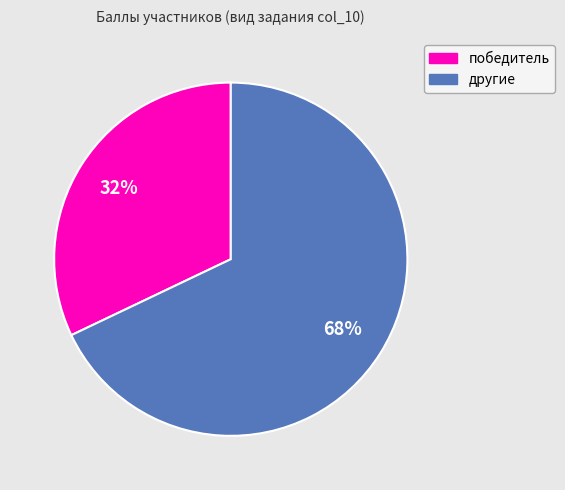

Rank the categories by value from highest to lowest.

другие, победитель